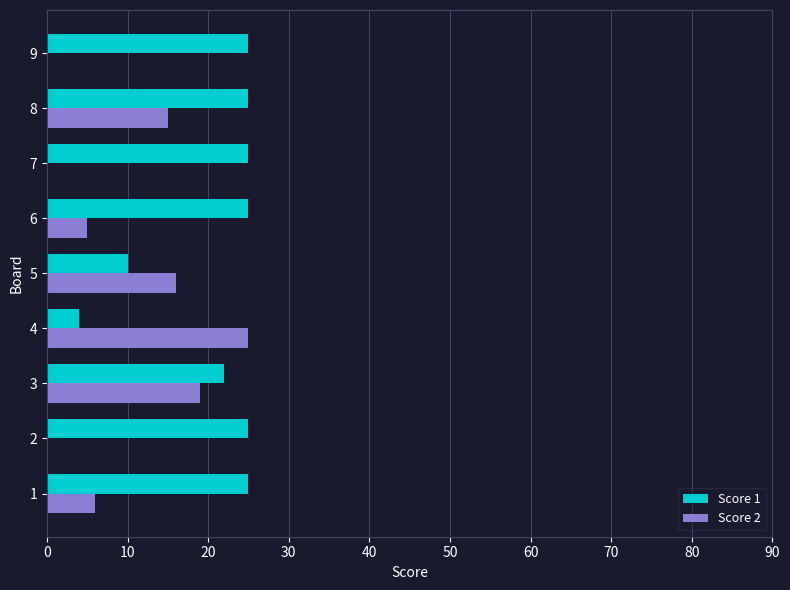

Which series changed the most between 3 and 7?

Score 2